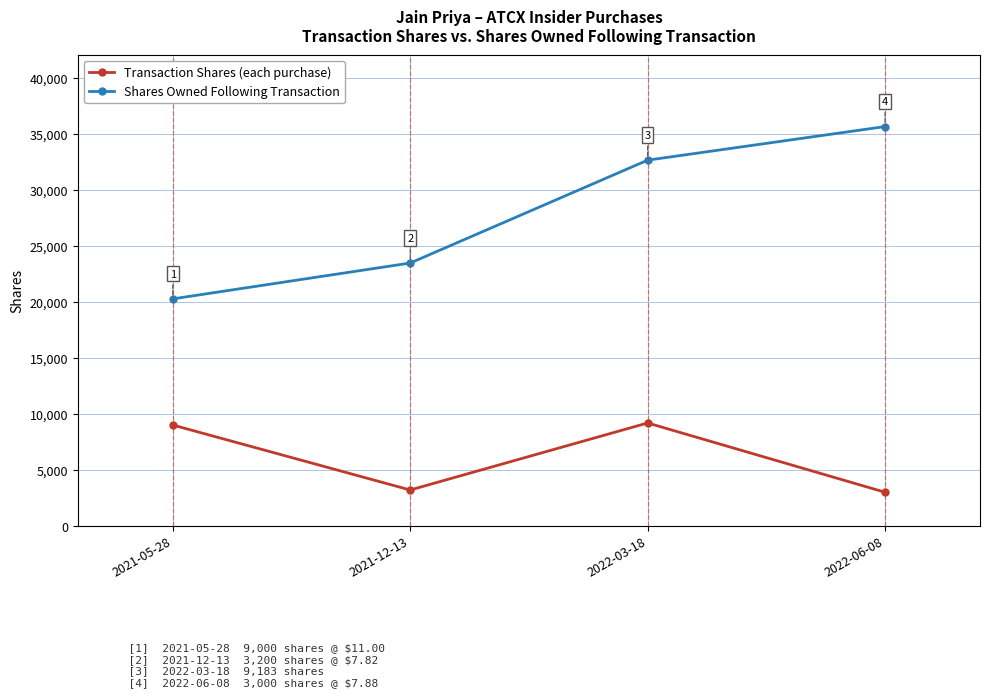

Is the value of Transaction Shares (each purchase) at 2021-05-28 greater than the value of Shares Owned Following Transaction at 2022-06-08?

No